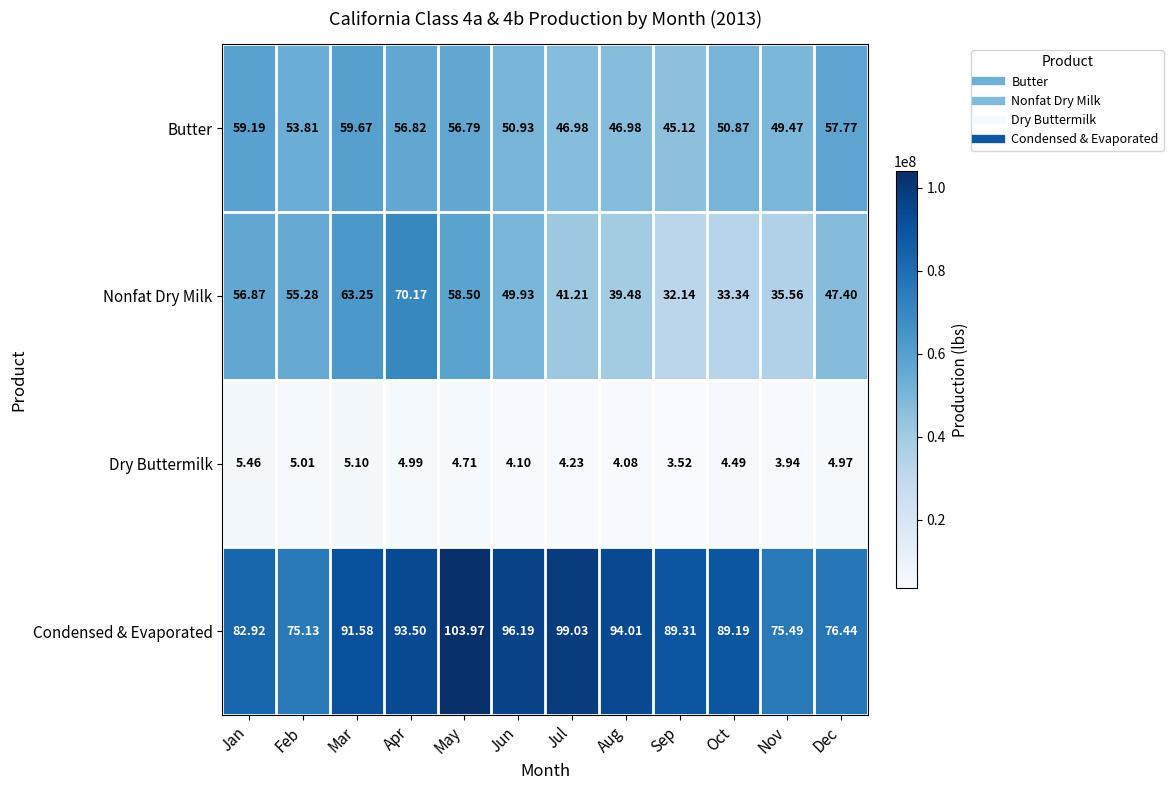

Which series has the largest total across all categories?

Condensed & Evaporated